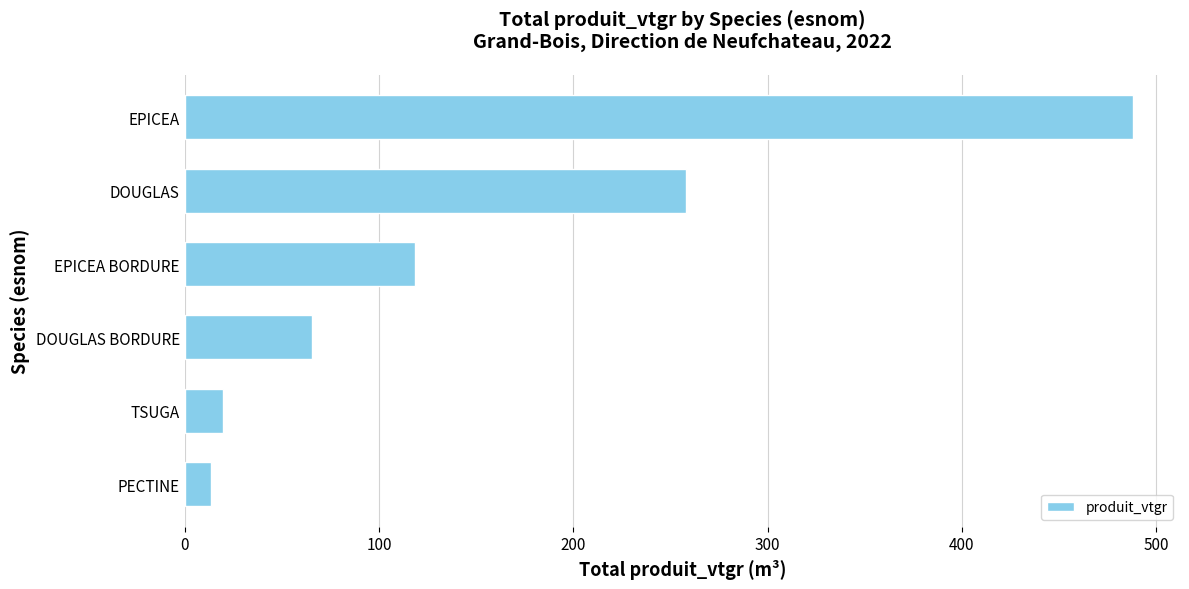

What is the average value?

160.6